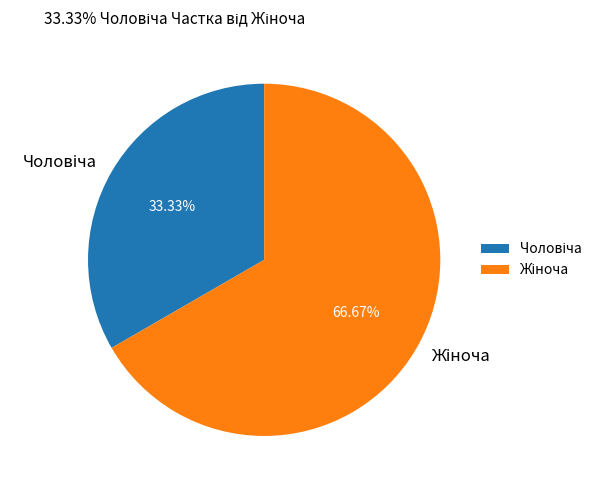

Is there a majority slice in this chart?

Yes